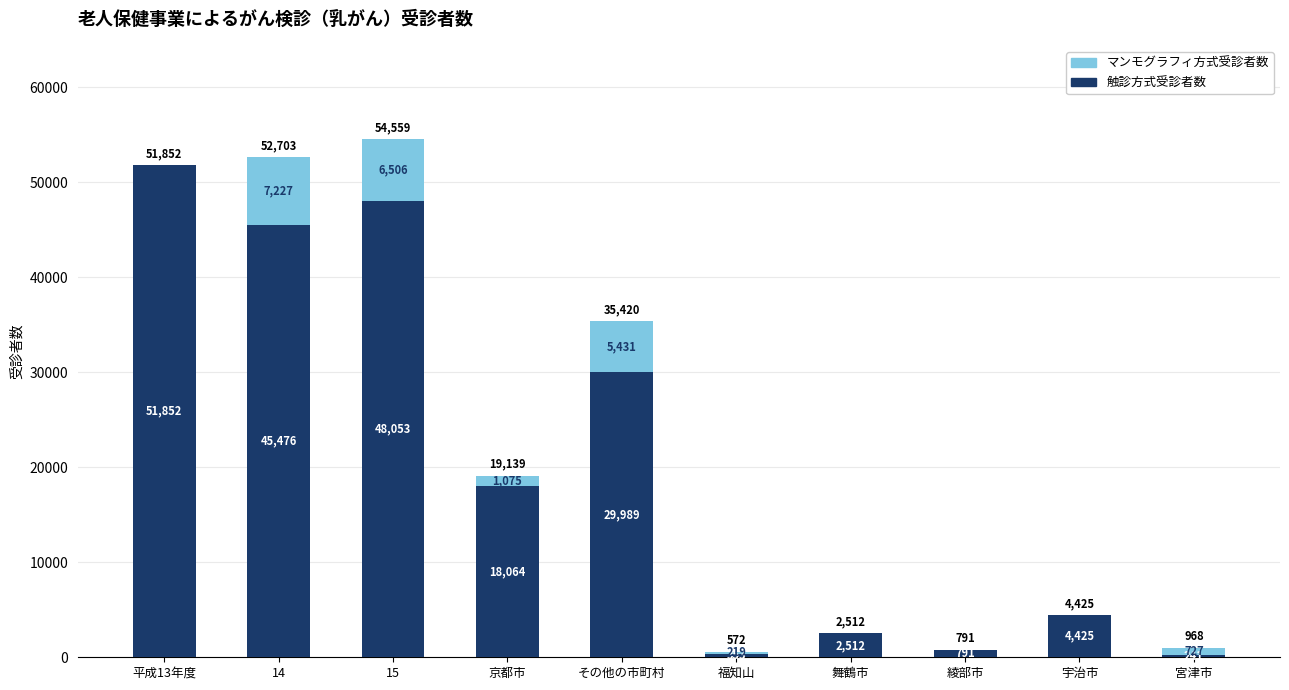

At which label does 触診方式受診者数 first exceed 18064?

平成13年度